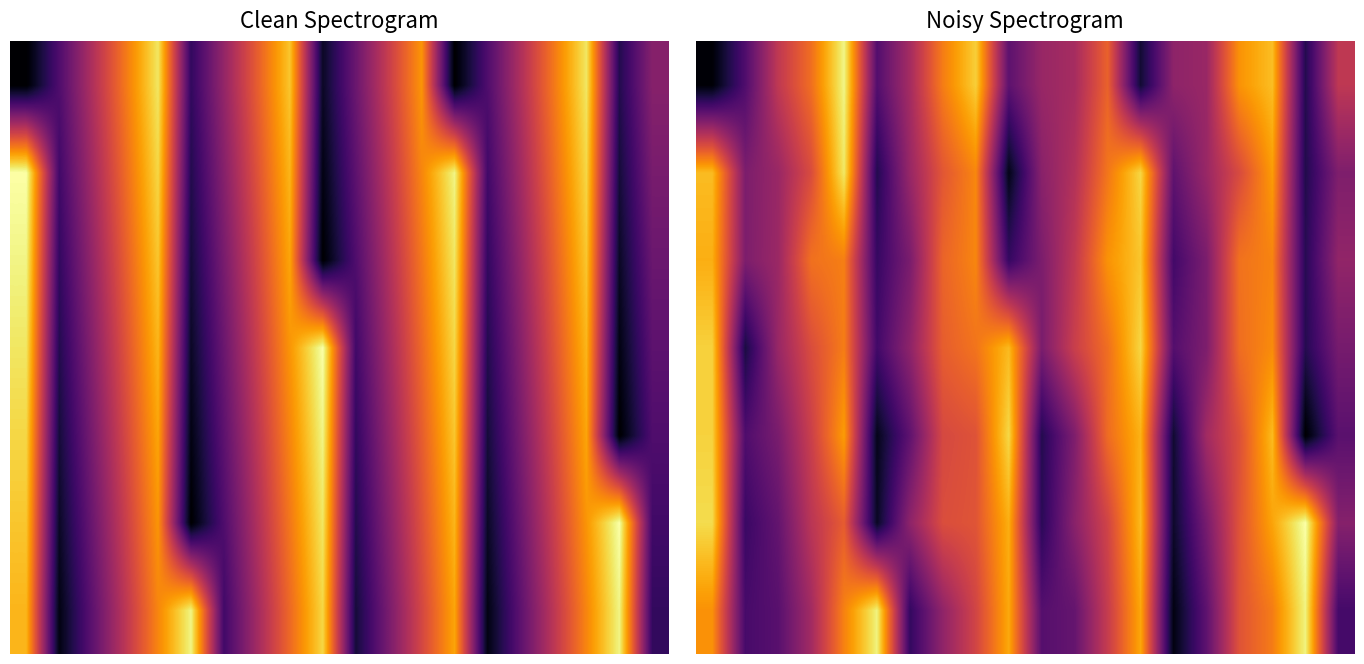

How many data points does each series have?

20